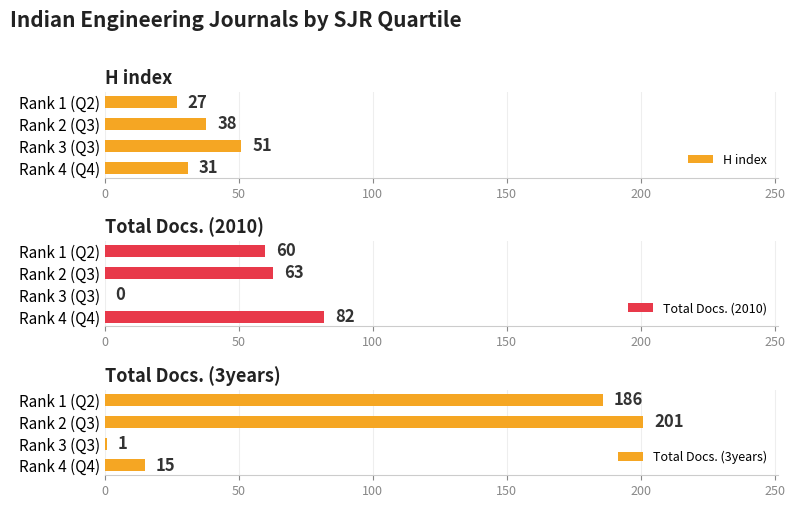

Reading left to right, transcribe all the data shown in this chart.

H index: 27	38	51	31
Total Docs. (2010): 60	63	0	82
Total Docs. (3years): 186	201	1	15